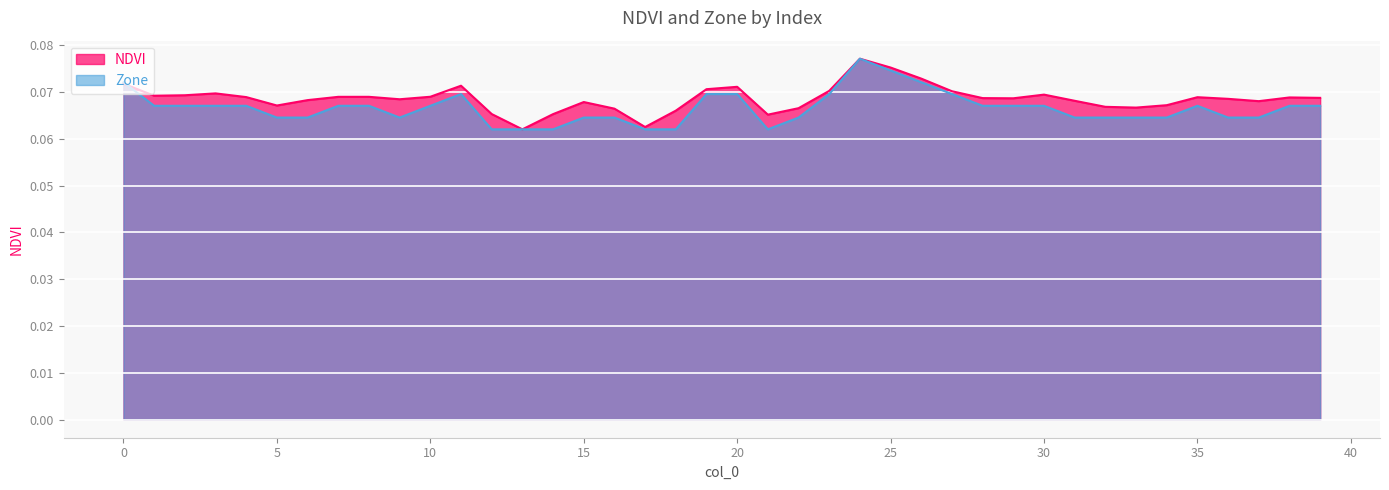

What is the value of the NDVI point at the 16th from the left?

0.1